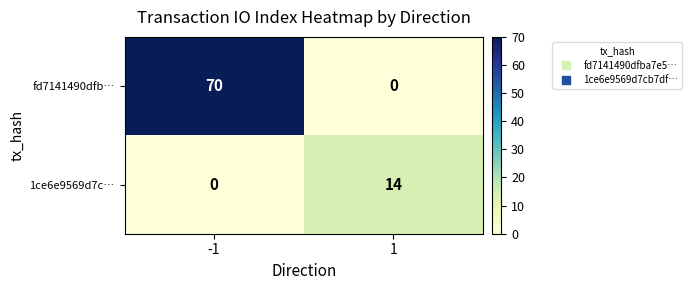

What is the approximate value of 1ce6e9569d7c… at 1?

14